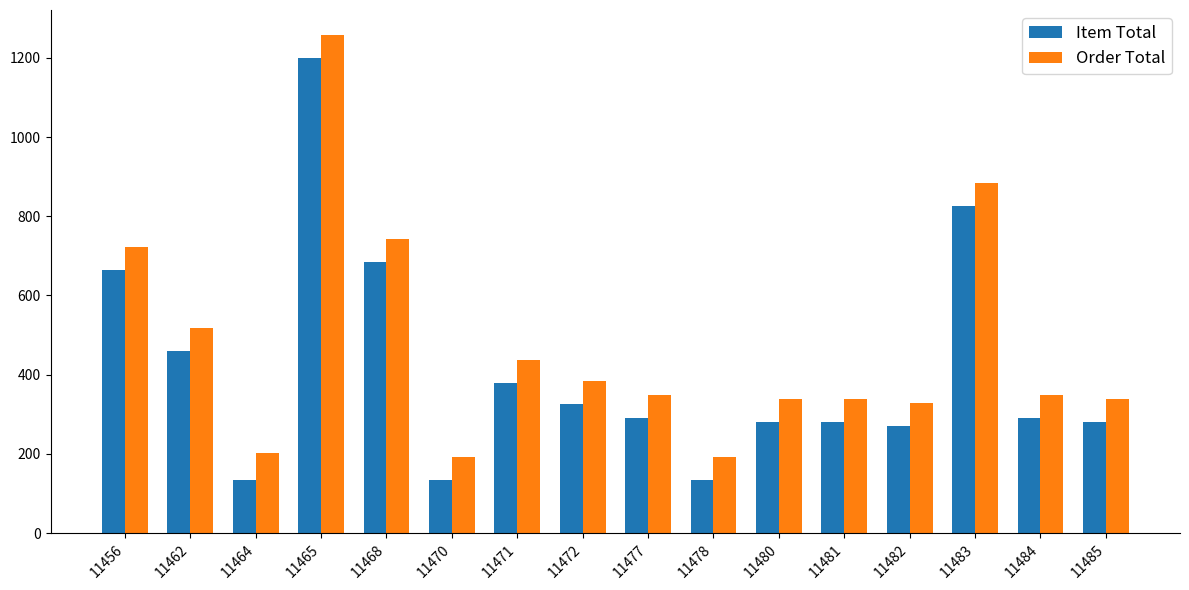

Is the value of Item Total at 11484 greater than the value of Order Total at 11477?

No